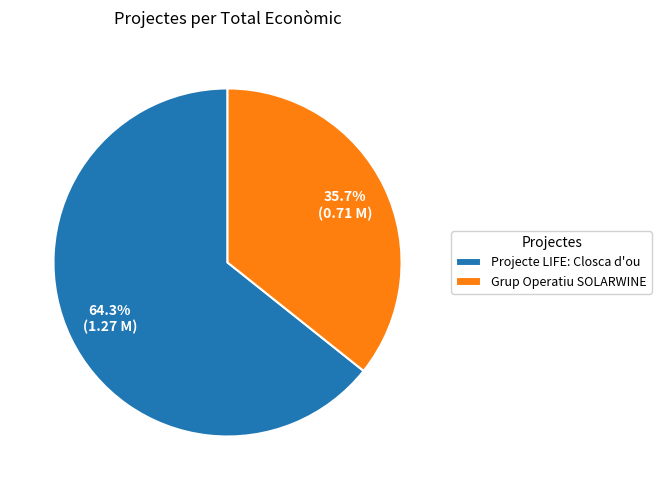

To the nearest percent, what portion does Grup Operatiu SOLARWINE represent?

36%